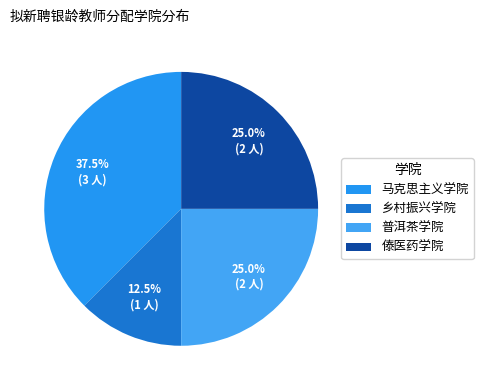

True or false: 傣医药学院 accounts for 25% of the total.

True